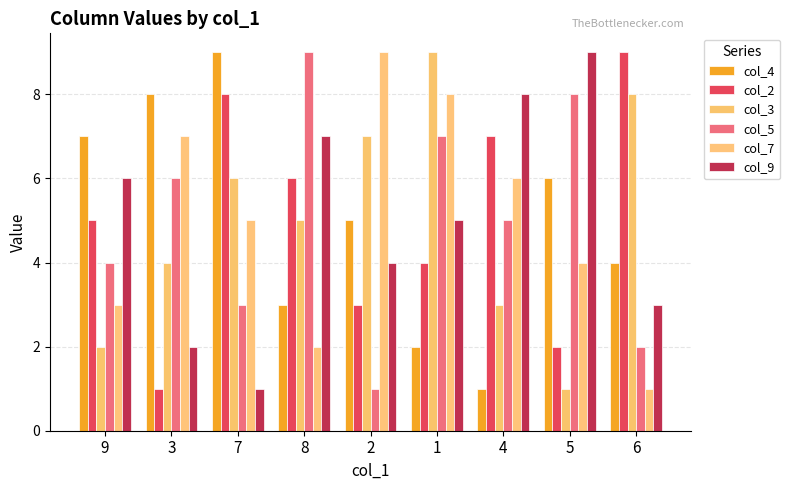

The col_3 series shows 6 at 7. True or false?

True